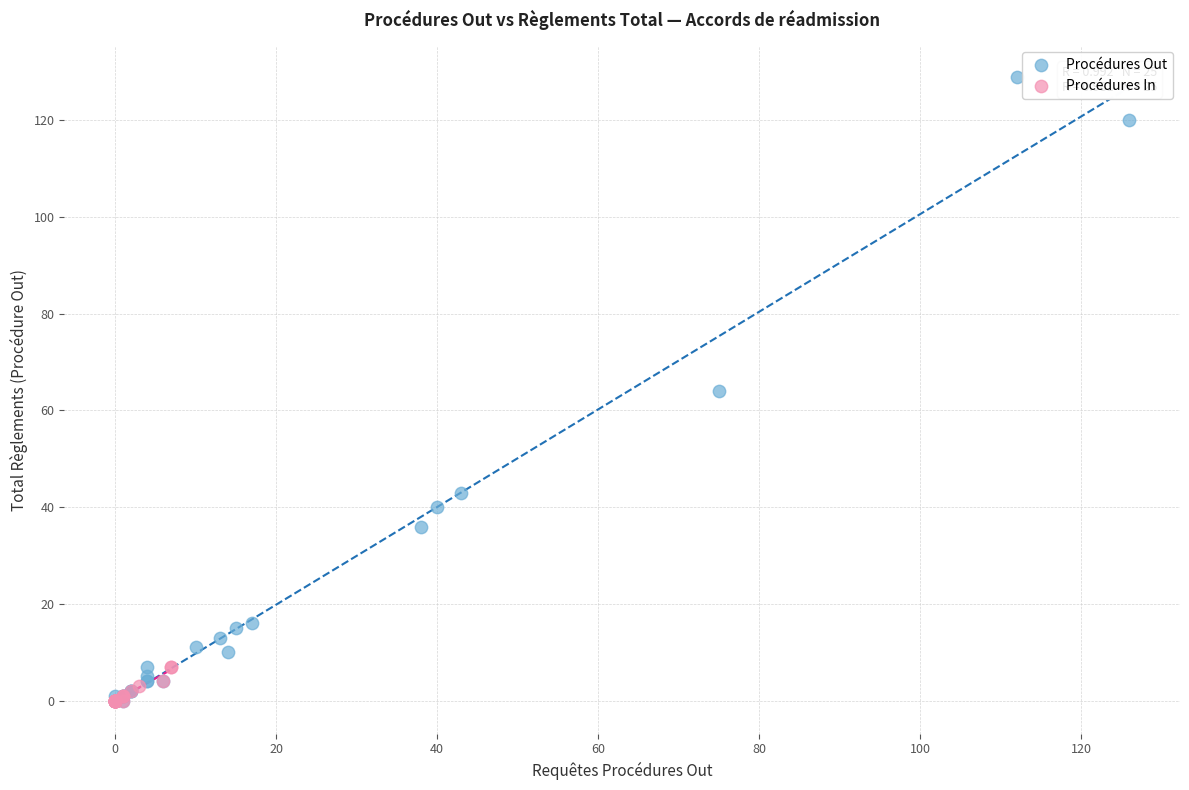

Which series contains the highest Y value?

Procédures Out